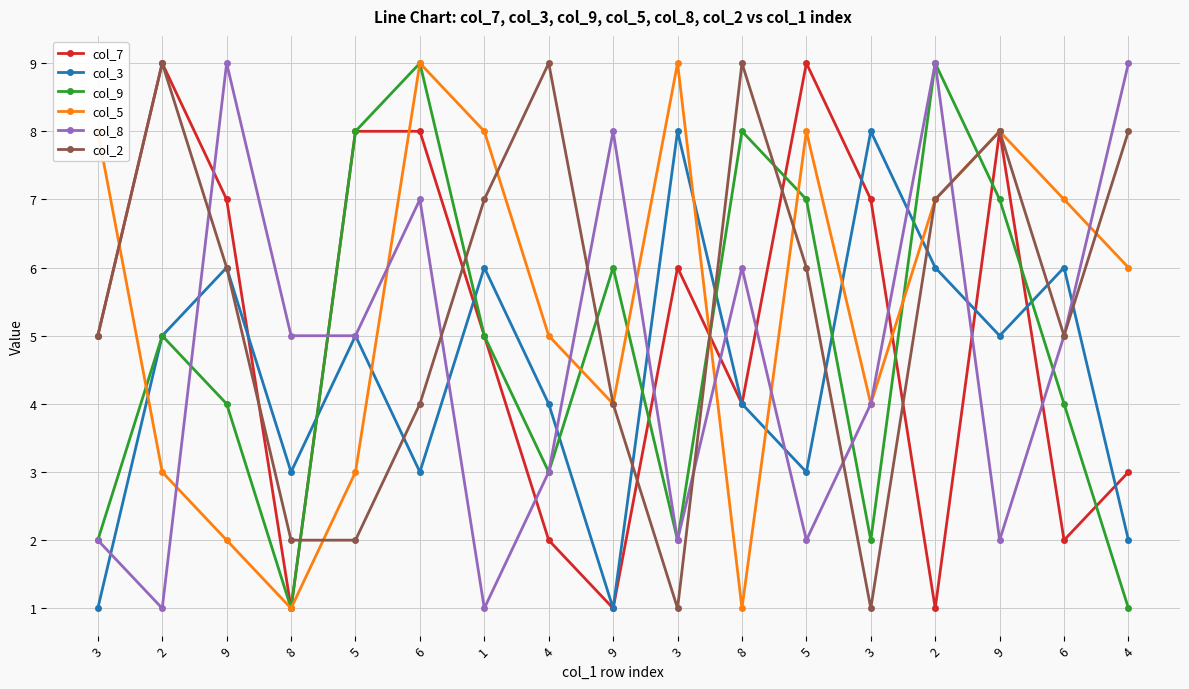

How many col_2 values are between 4 and 8?

10